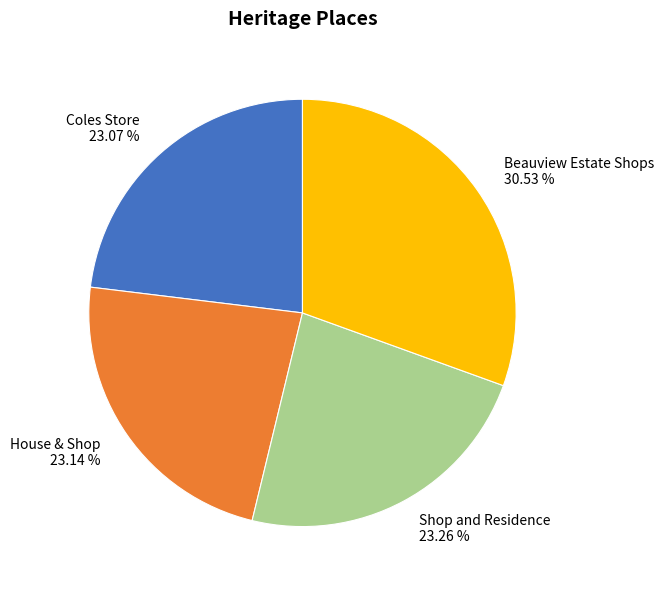

What percentage is the Shop and Residence slice, to the nearest percent?

23%